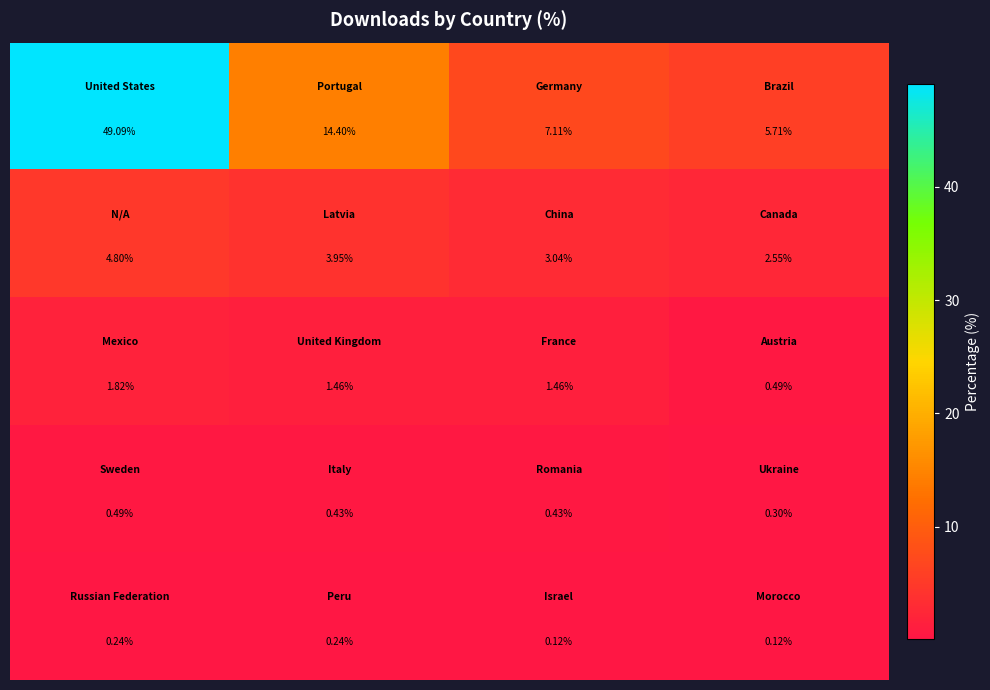

How many categories are shown in the chart?

4